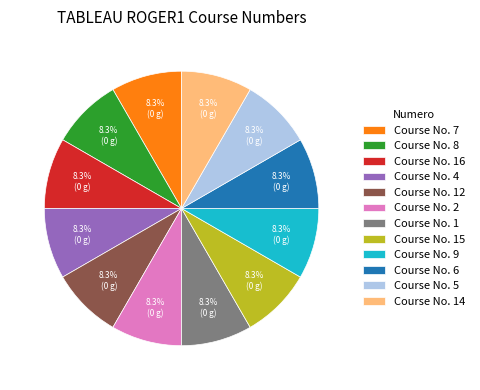

Approximately how many times larger is the value at Course No. 15 compared to Course No. 12?

1.0